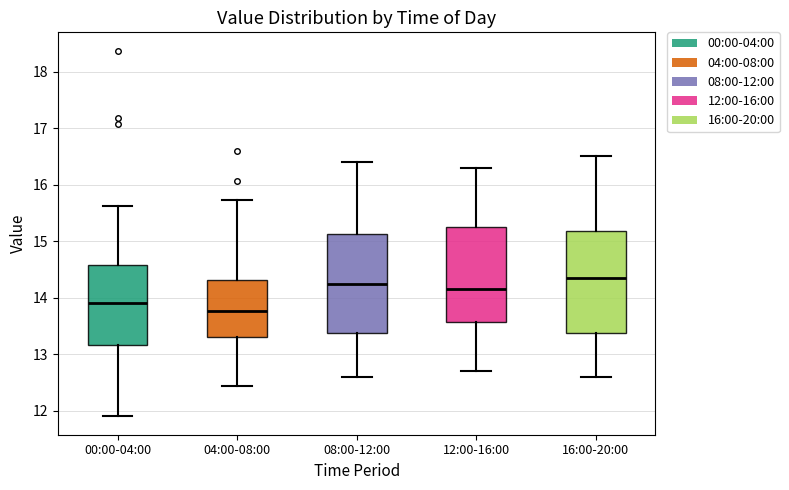

Where does the lower whisker of the box for 12:00-16:00 end on the y-axis? The values are not printed on the chart, so give them approximately, as read against the axis.

12.7